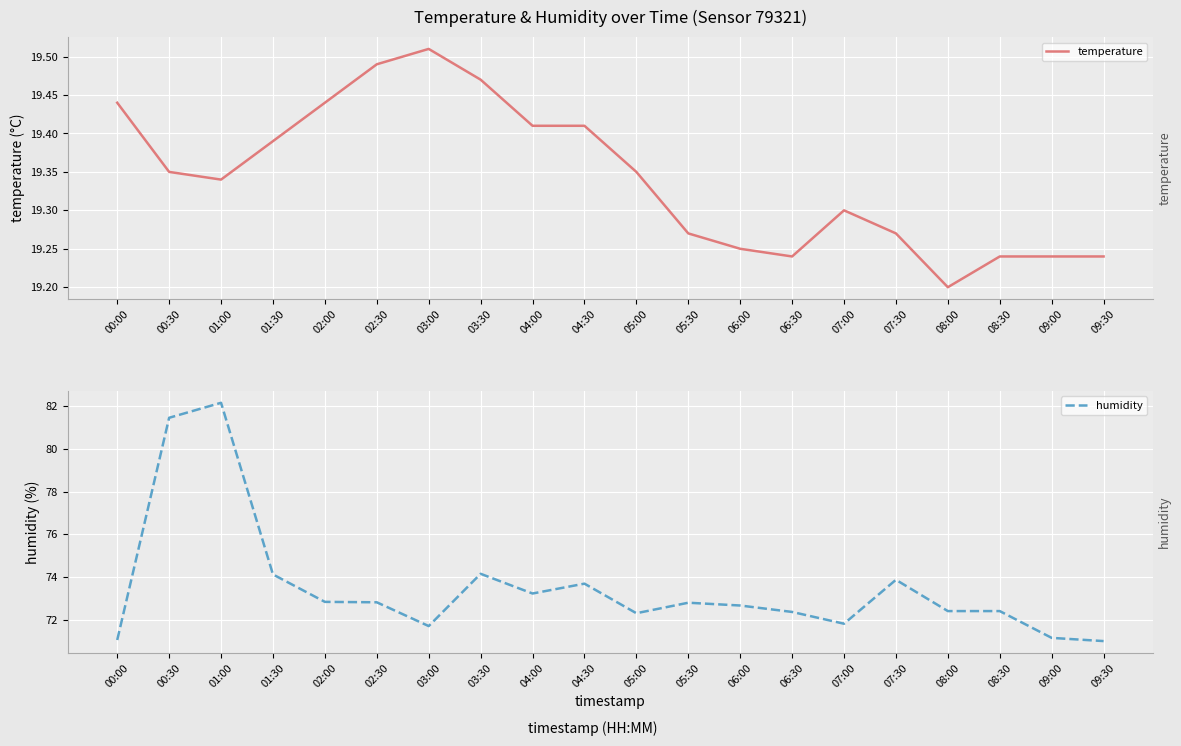

Which category has the highest value in the temperature series?

03:00